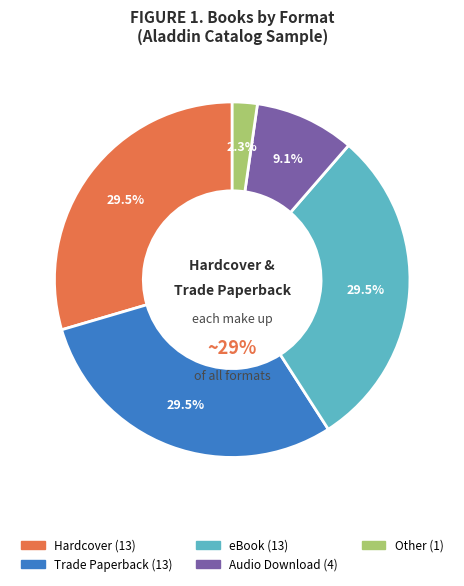

How many slices are in this pie chart?

5